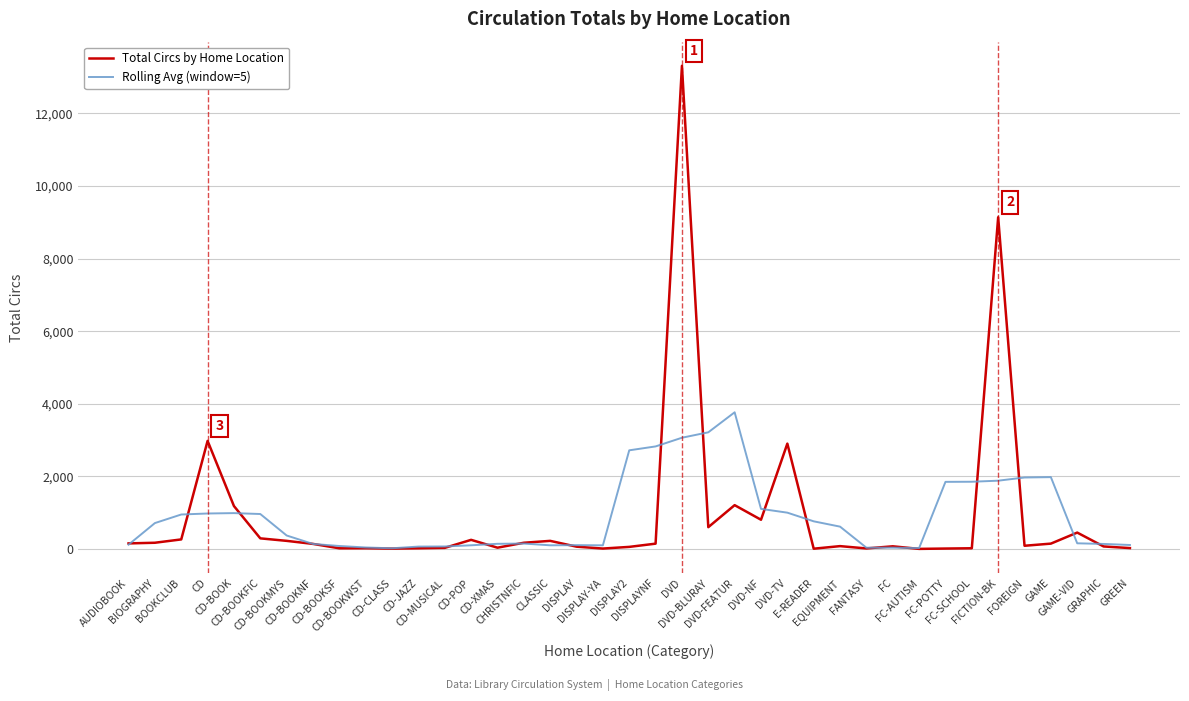

List the series in order of their peak value, lowest first.

Rolling Avg (window=5), Total Circs by Home Location